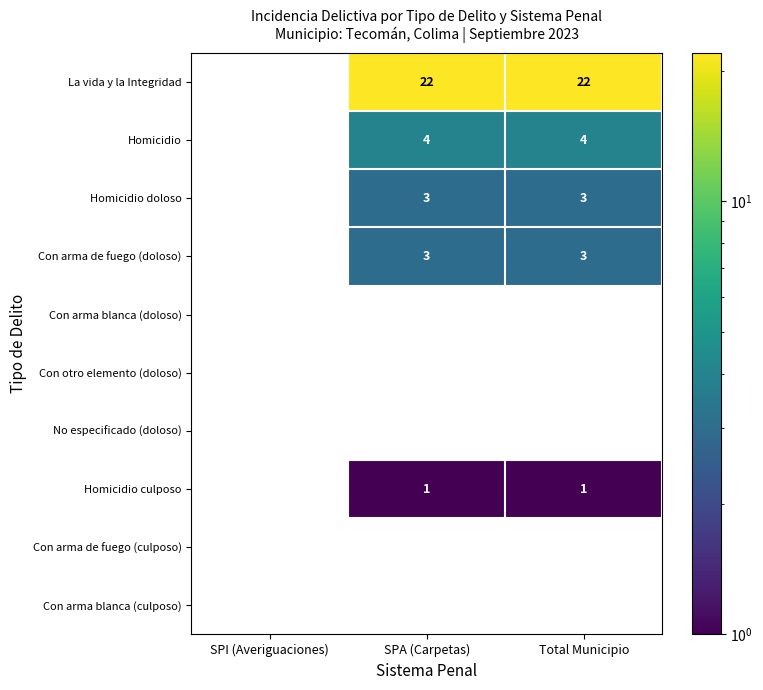

What is the greatest value displayed?

22.0